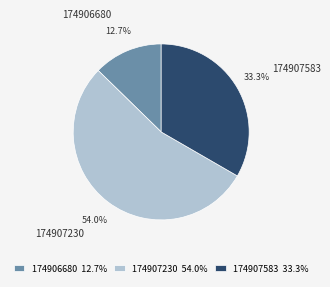

To the nearest percent, what is the difference between the largest and smallest slice percentages?

41%